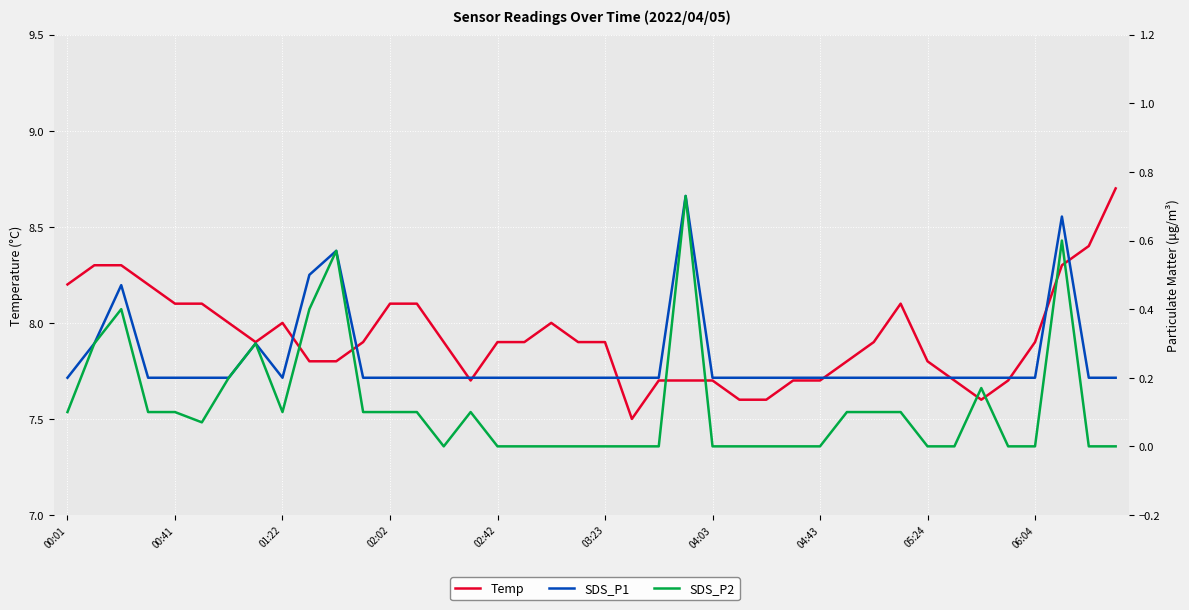

True or false: SDS_P1 and Temp cross at least once.

False